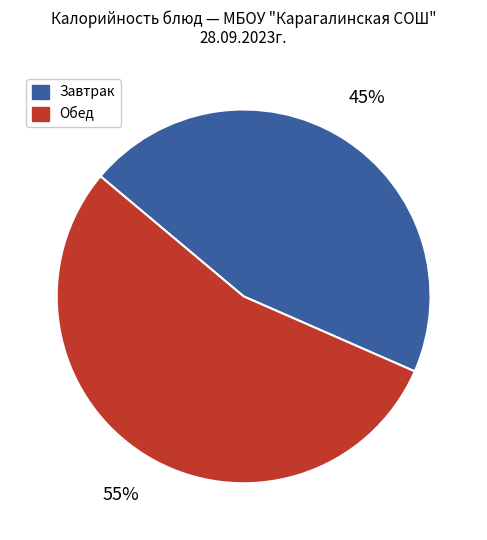

How many segments does this pie chart have?

2